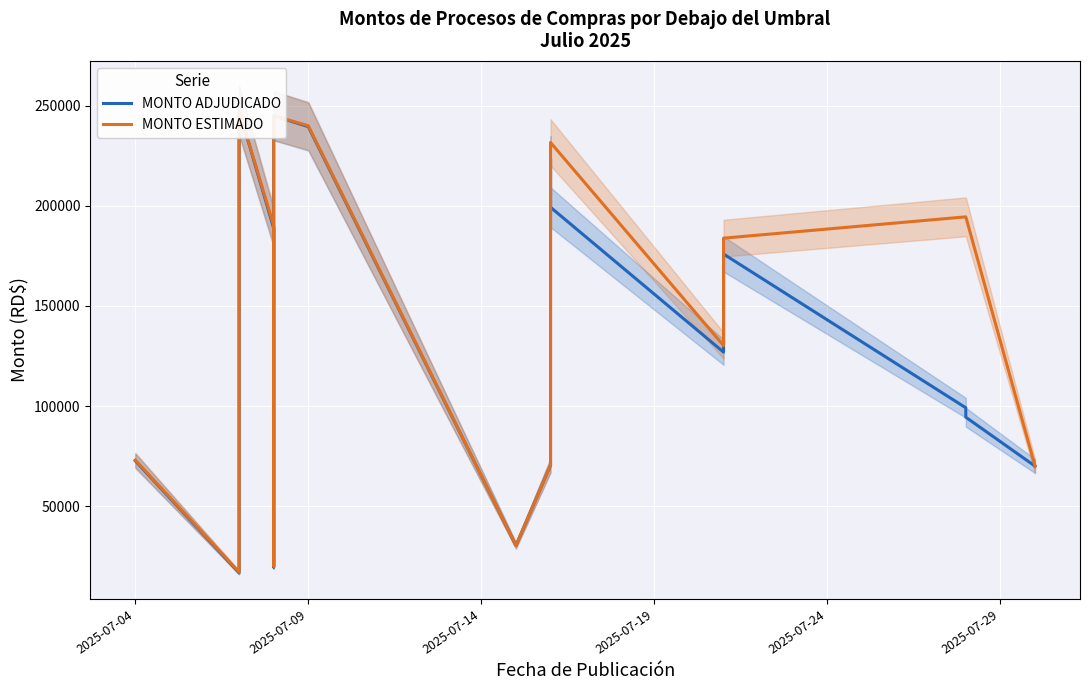

What are all the series names shown in the legend?

MONTO ADJUDICADO, MONTO ESTIMADO